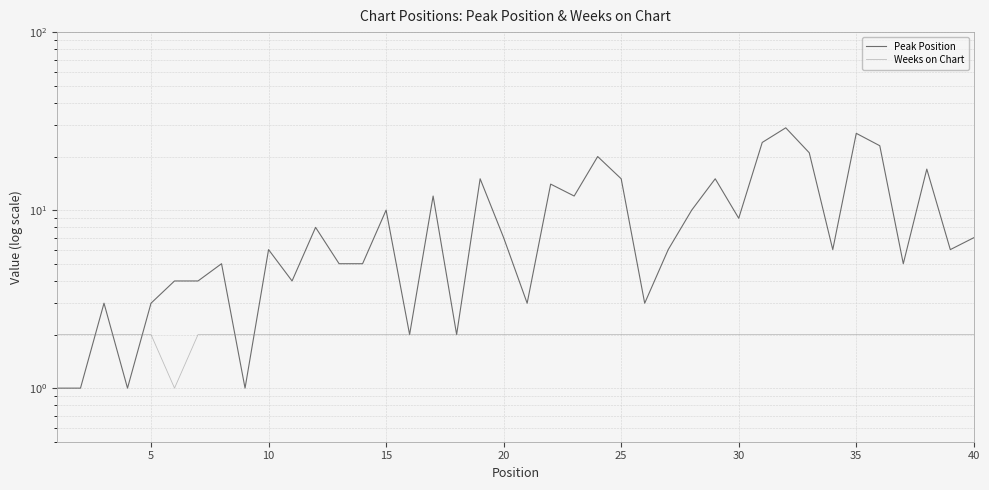

What is the smallest value displayed?

1